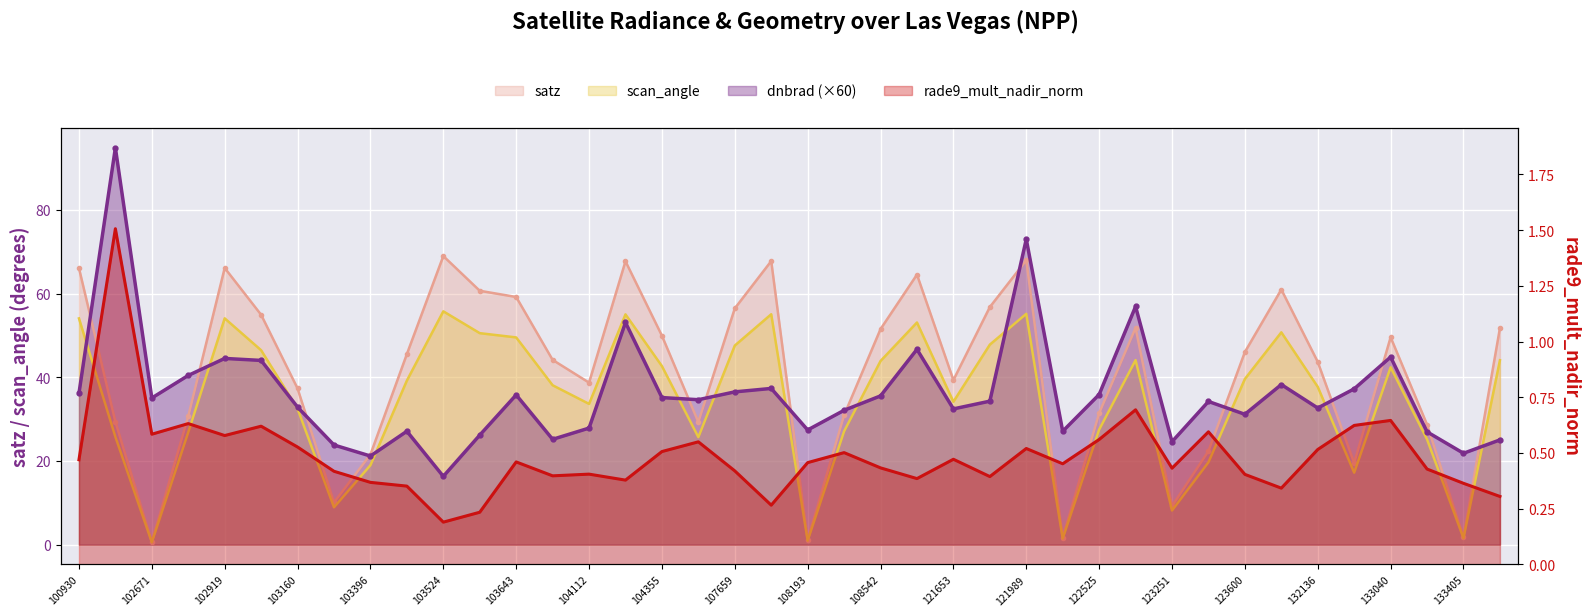

Rank the series by their maximum value, from lowest to highest.

rade9_mult_nadir_norm, scan_angle, satz, dnbrad